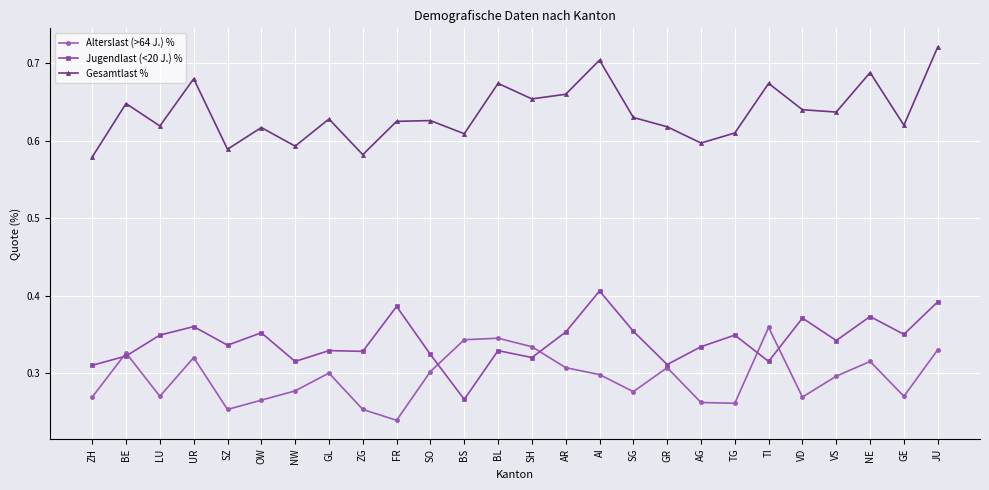

Count the Jugendlast (<20 J.) % values in the range 0 to 1.

26